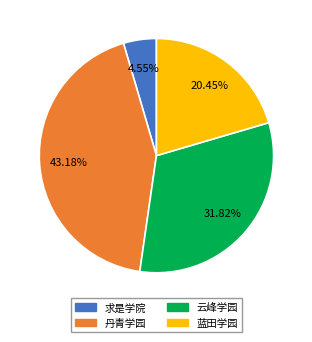

Is there a majority slice in this chart?

No